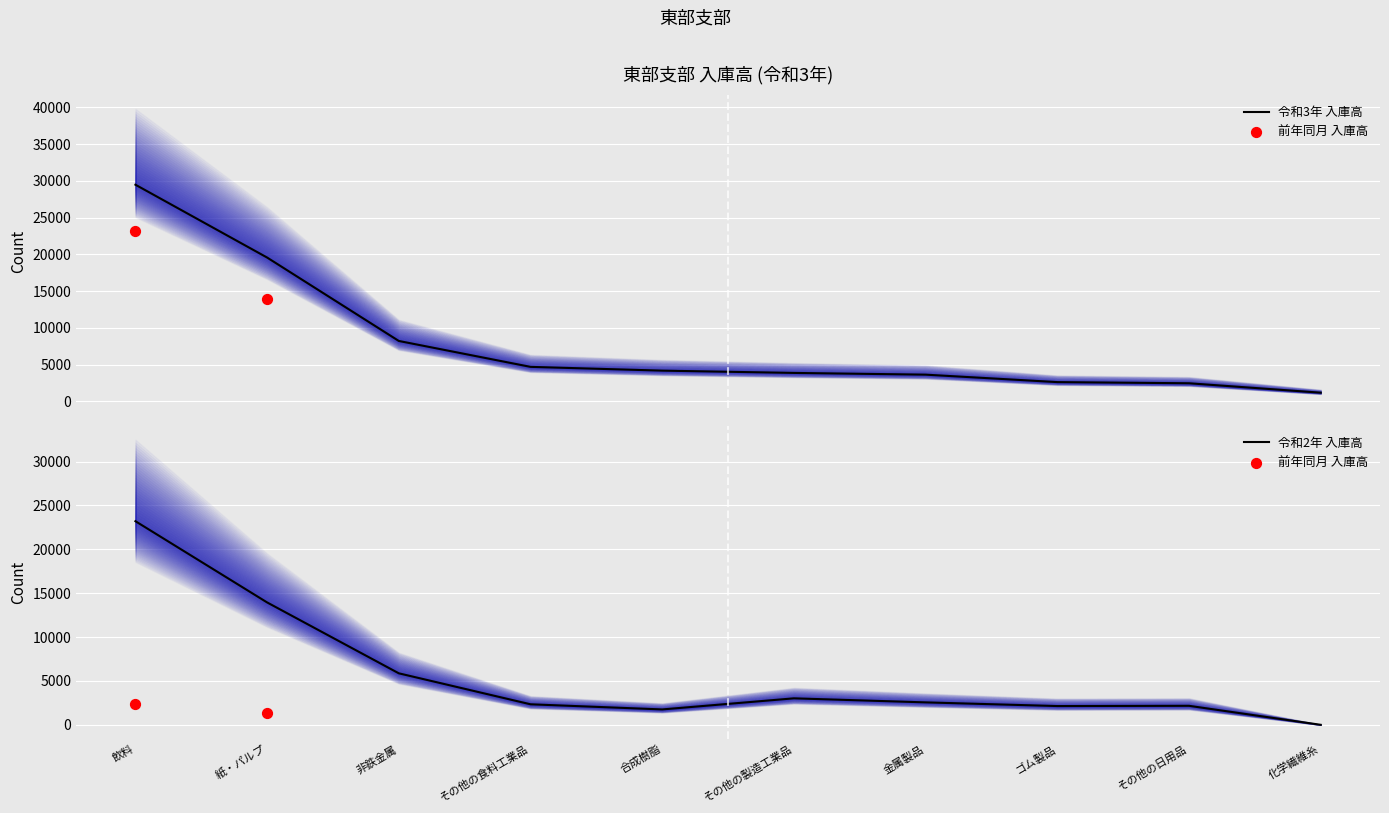

Which series reaches the maximum Y coordinate?

令和3年